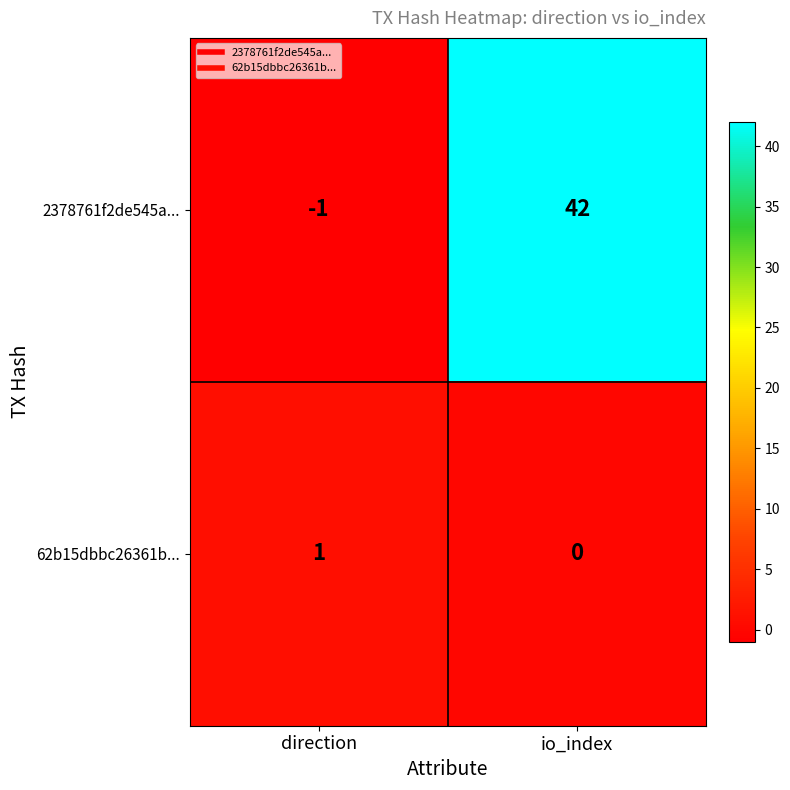

What is the maximum value shown in the chart?

42